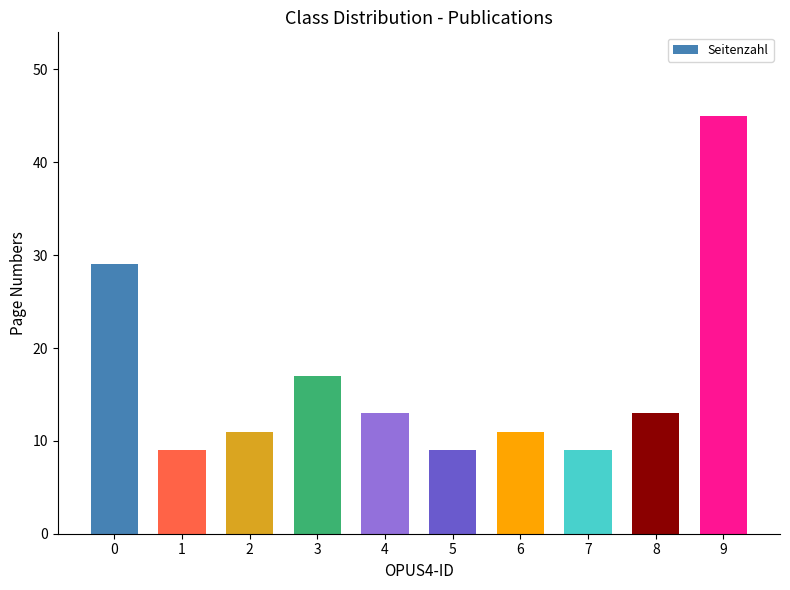

What is the average value?

17